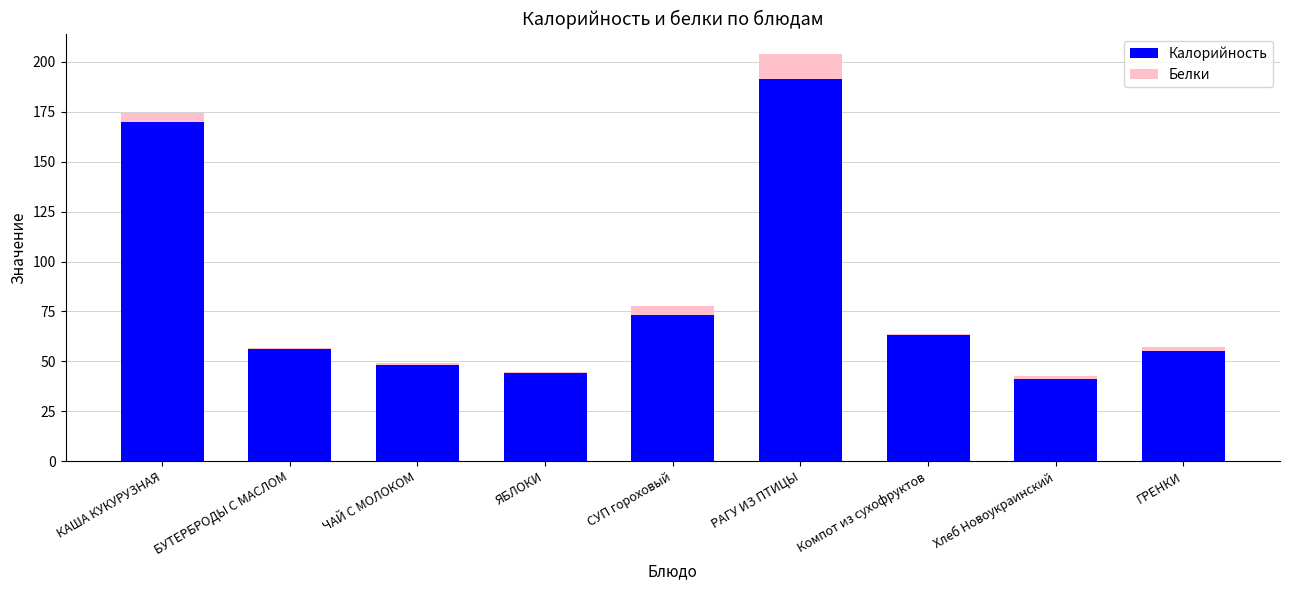

Count the number of data series in this chart.

2